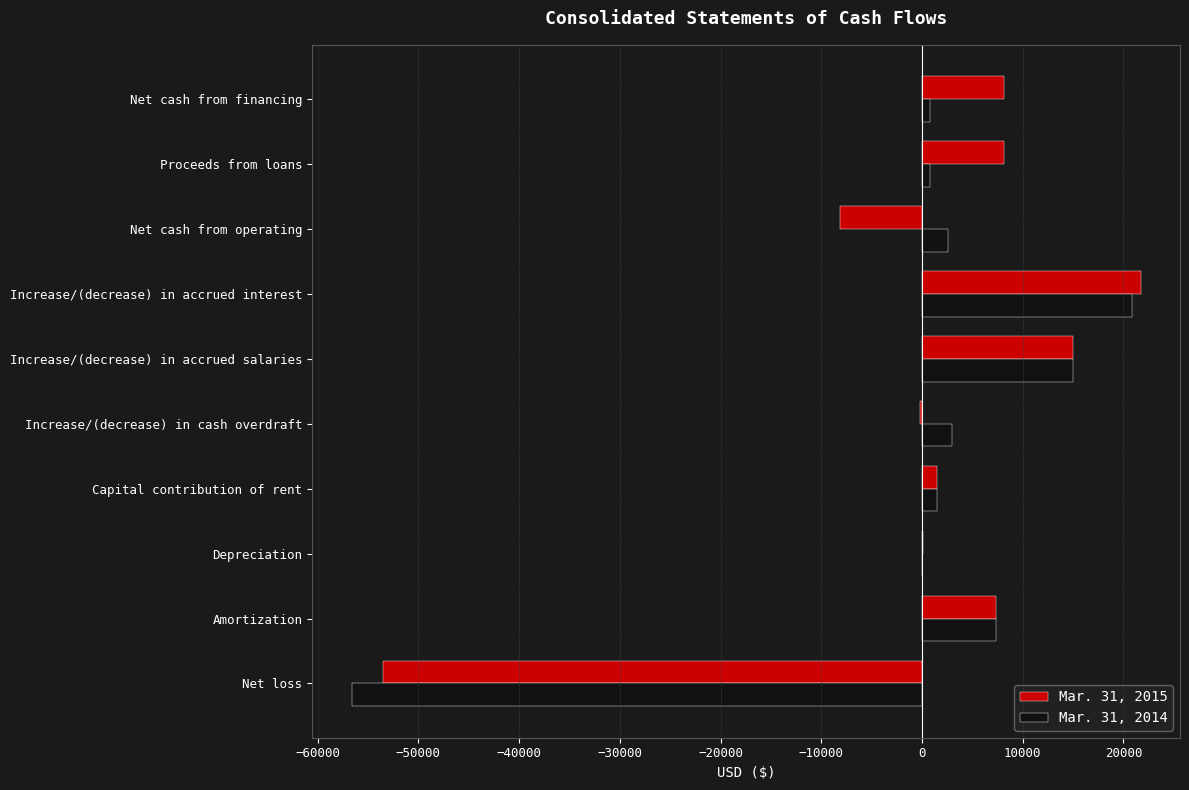

What is the greatest value displayed?

21695